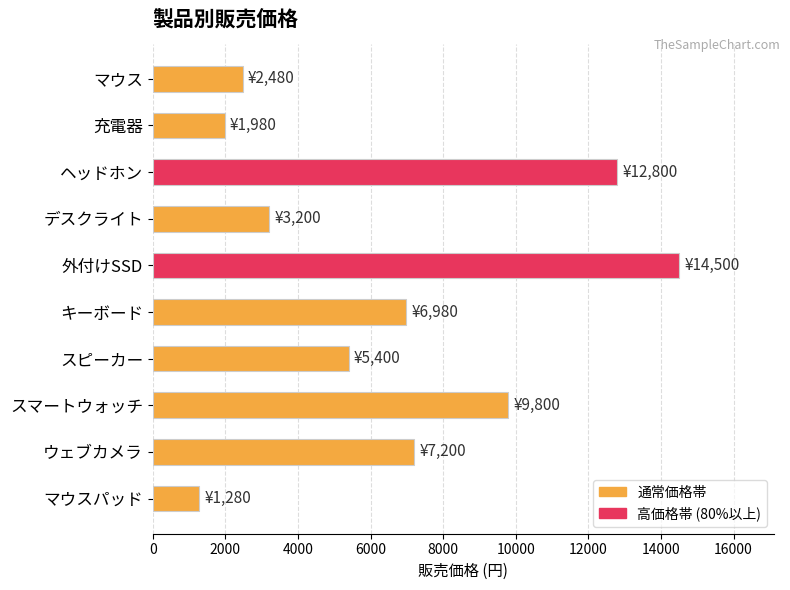

What is the label of the 2nd bar from the bottom?

ウェブカメラ